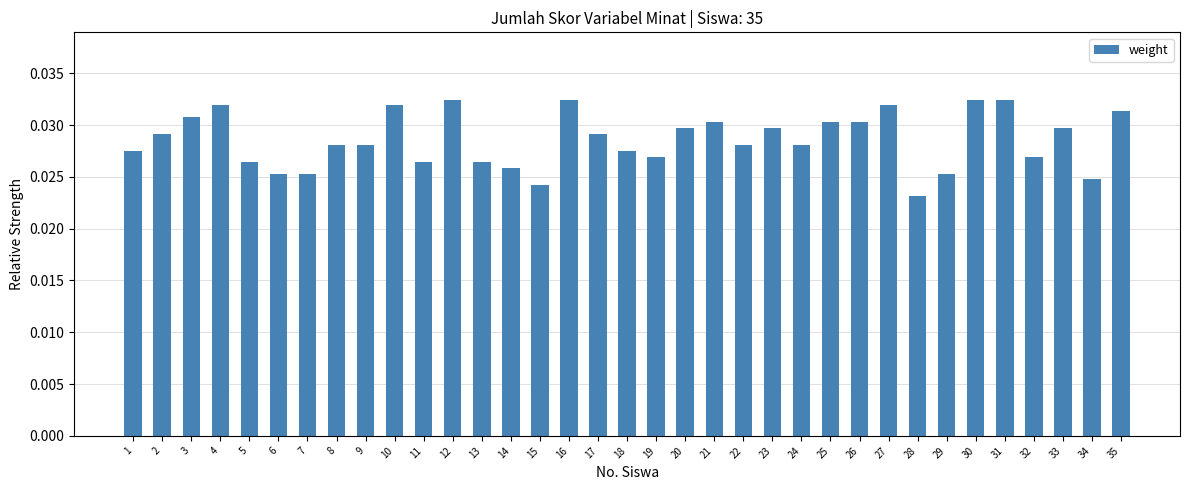

Which label corresponds to the smallest value in the chart?

28